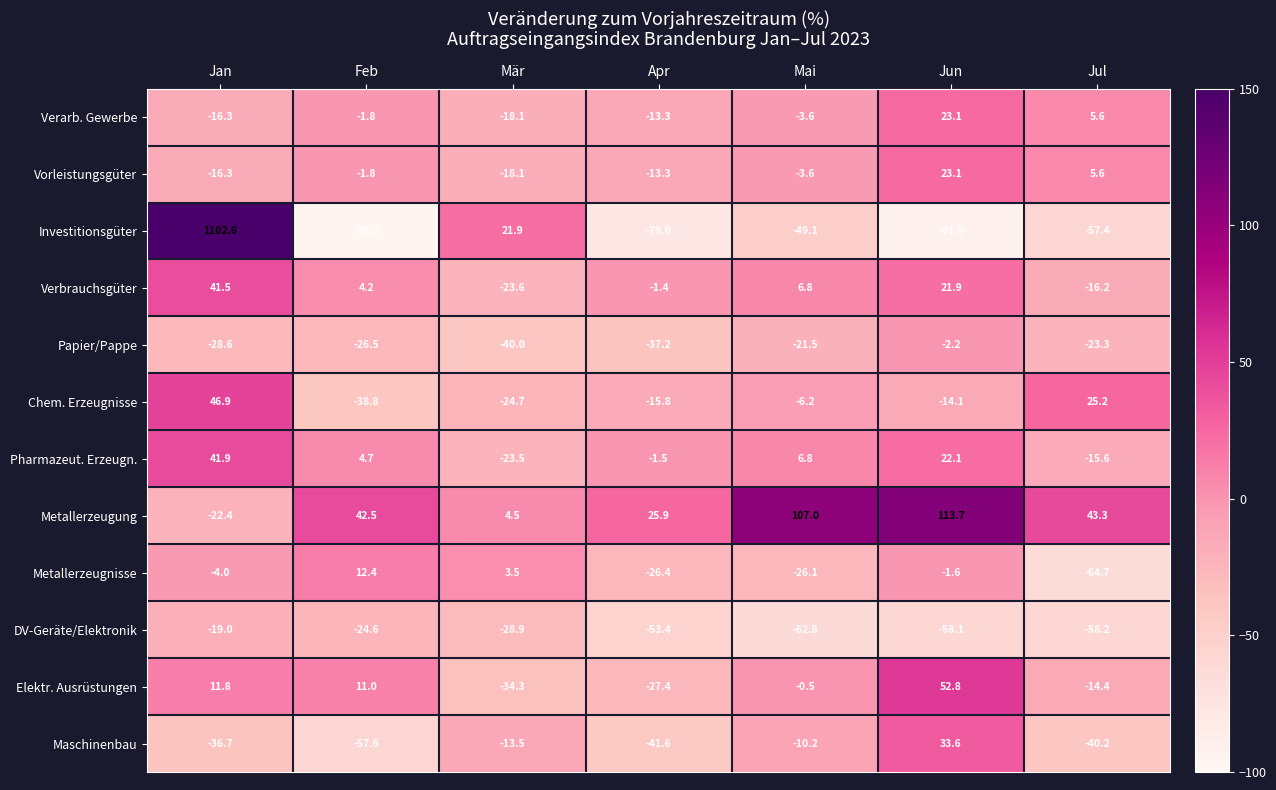

How many positive values does the Metallerzeugung series have?

6